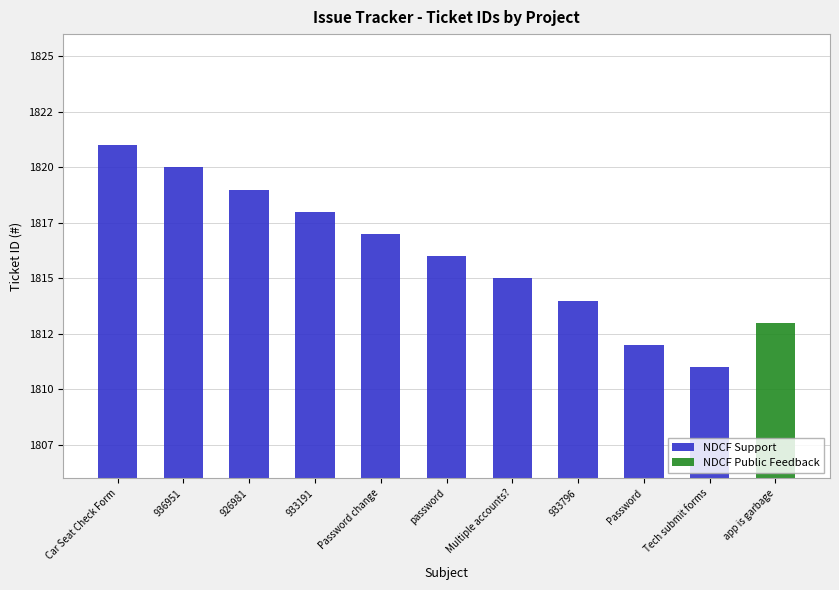

What is the difference between the NDCF Support values at Car Seat Check Form and Password?

9